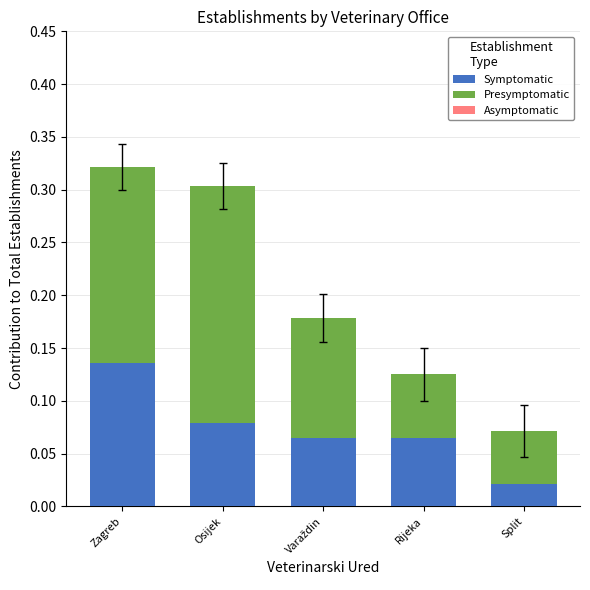

At which label is Symptomatic closest to 0?

Split